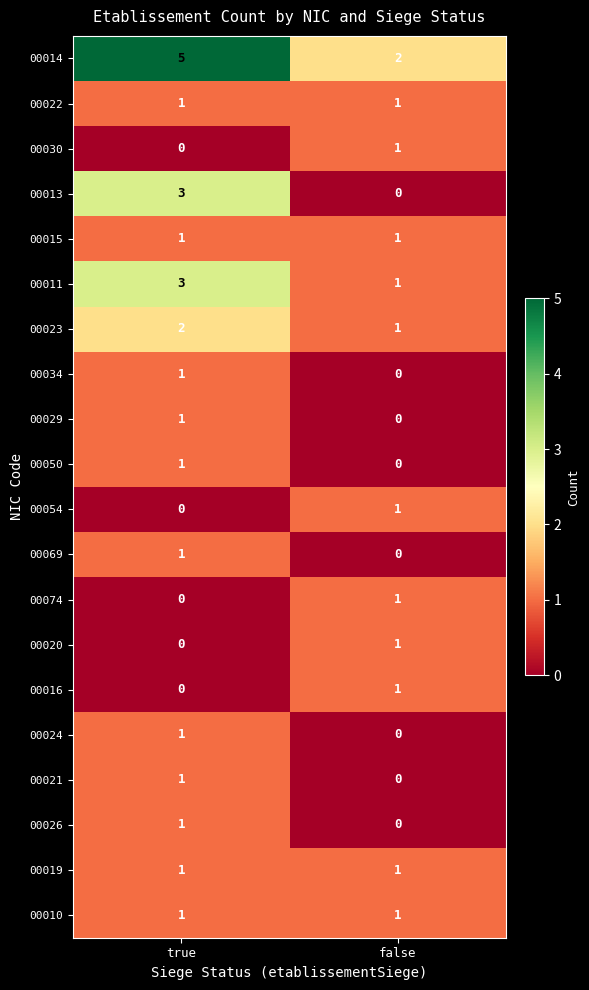

What is the difference between the highest and lowest values at true?

5